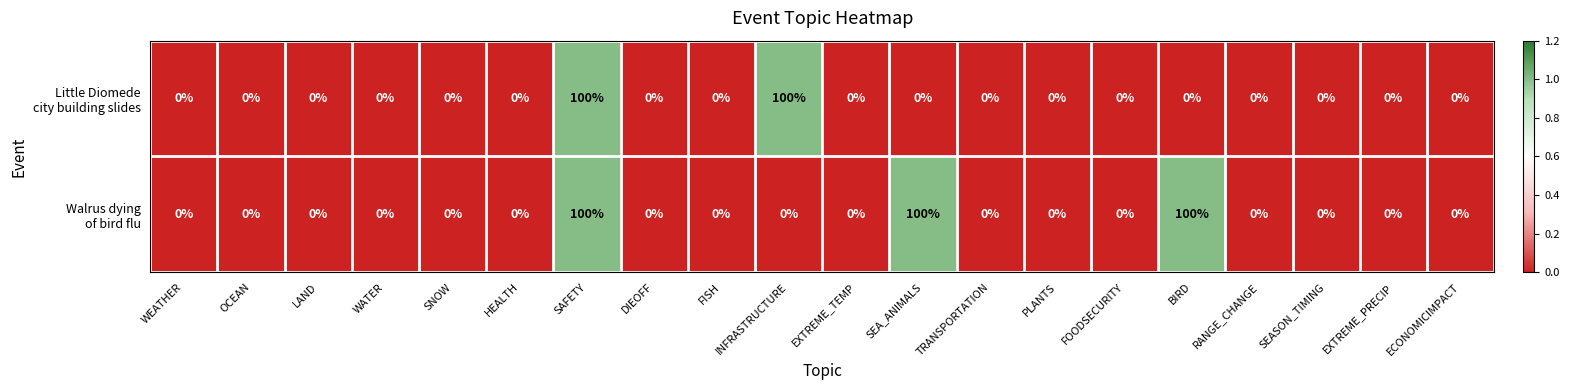

Count the number of data series in this chart.

2